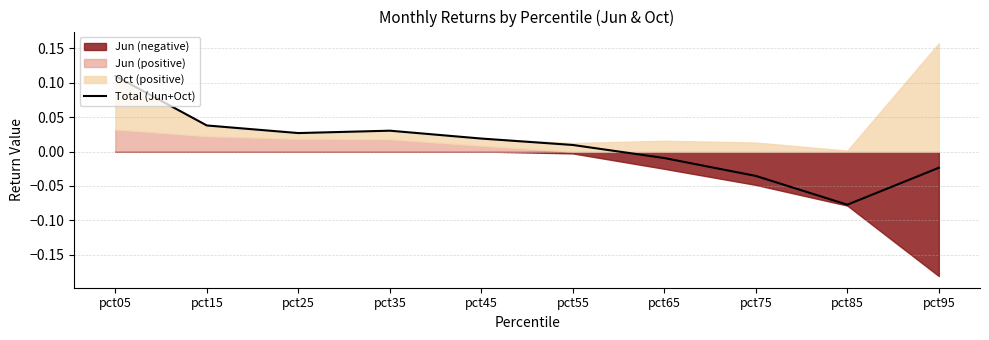

Reading right to left, what are all the values shown in this chart?

pct95=-0.0	pct85=-0.1	pct75=-0.0	pct65=-0.0	pct55=0.0	pct45=0.0	pct35=0.0	pct25=0.0	pct15=0.0	pct05=0.1